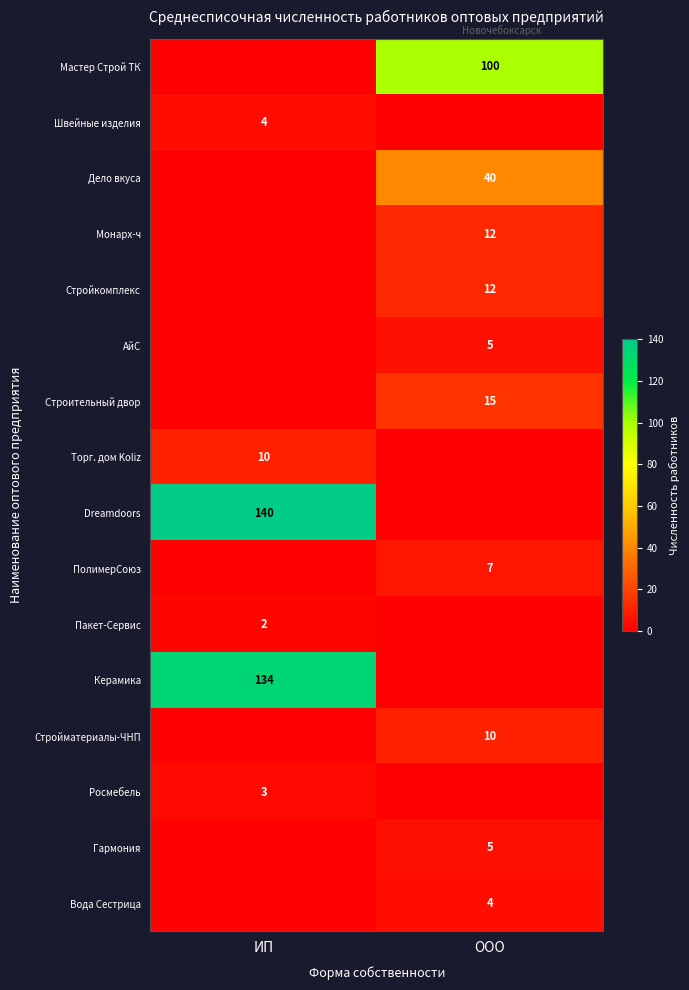

At how many categories does at least one series exceed 39?

2